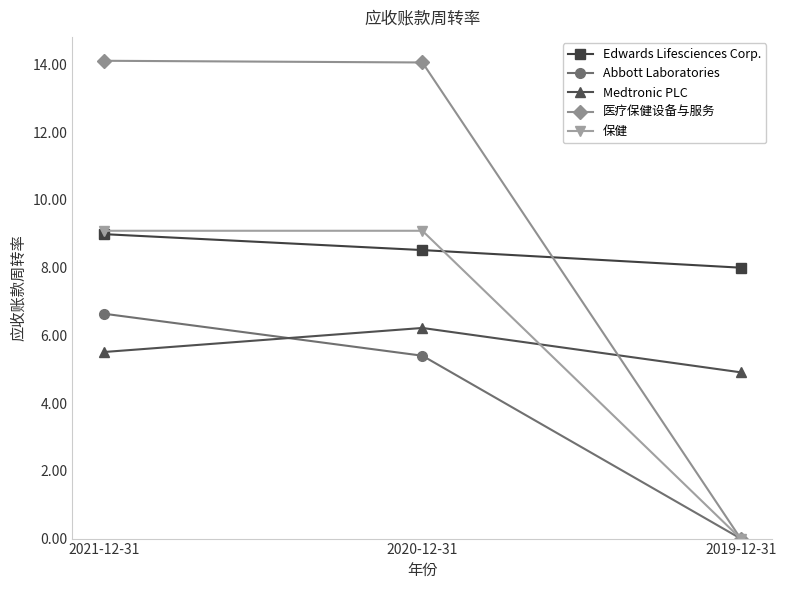

What is the difference between the highest and lowest values at 2019-12-31?

8.0